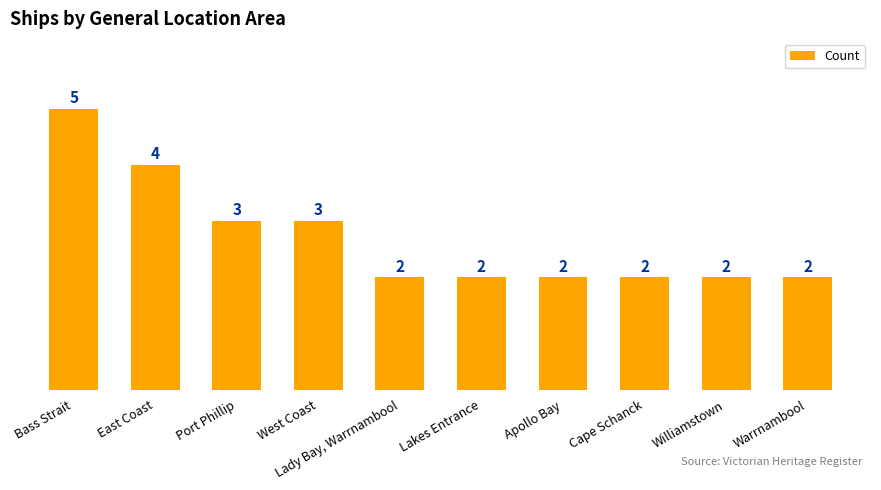

What is the label of the 5th bar from the left?

Lady Bay, Warrnambool